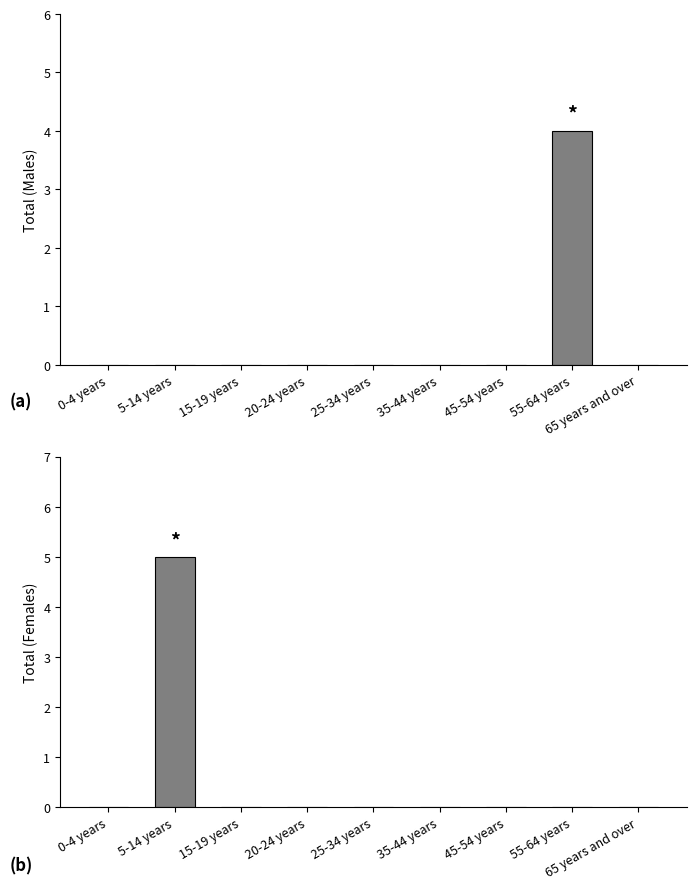

At which category is the sum across all series the highest?

5-14 years